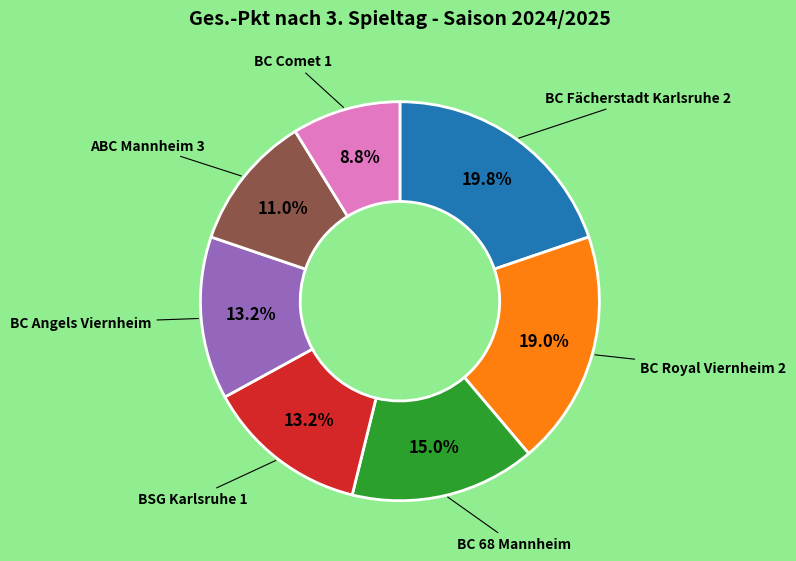

Is there a majority slice in this chart?

No